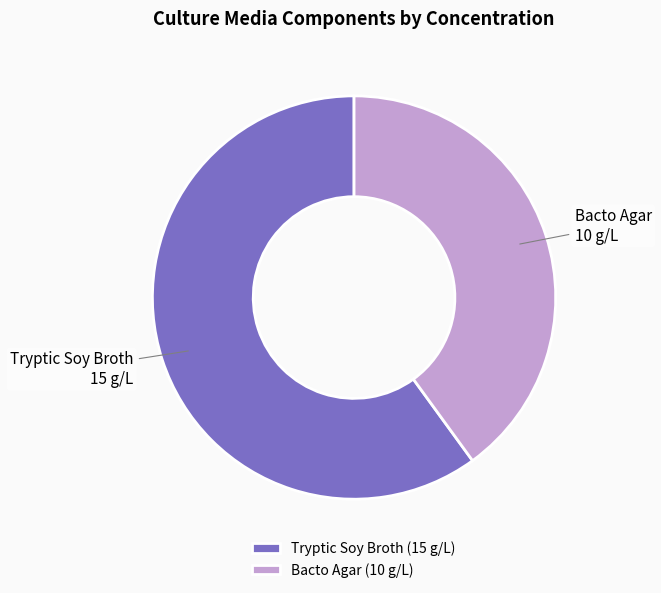

True or false: Bacto Agar accounts for 27% of the total.

False